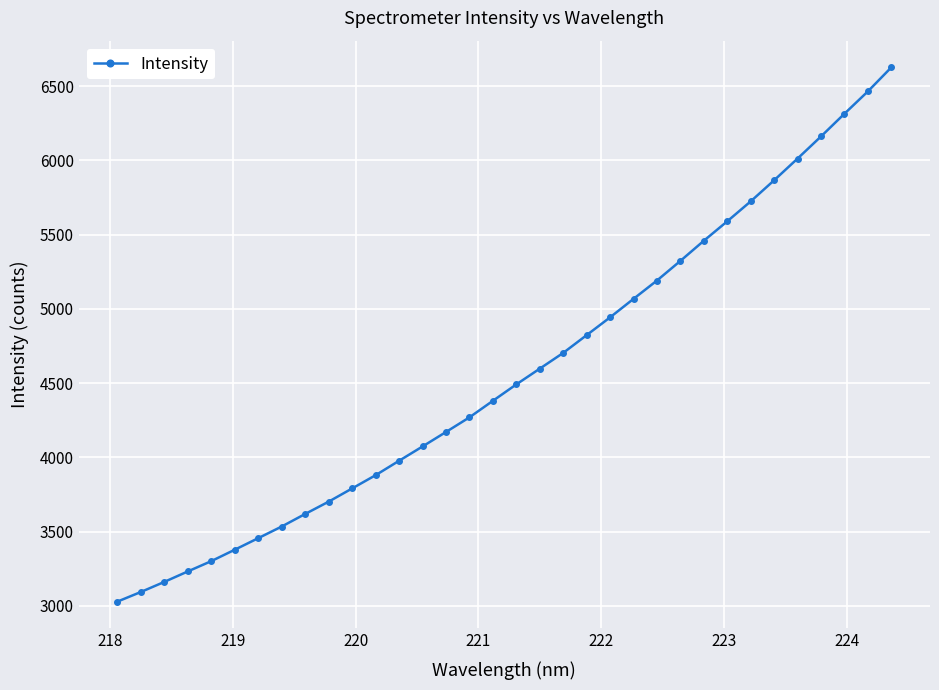

What is the difference between the maximum and minimum values?

3597.7